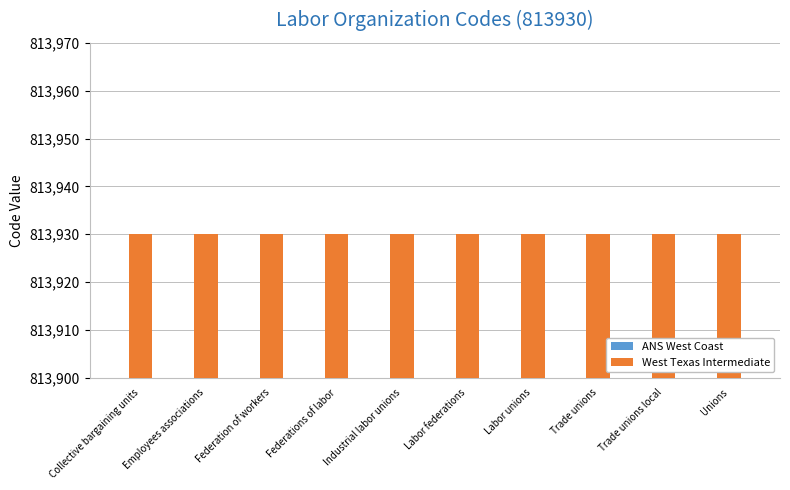

The West Texas Intermediate series shows 468953.1 at Industrial labor unions. True or false?

False